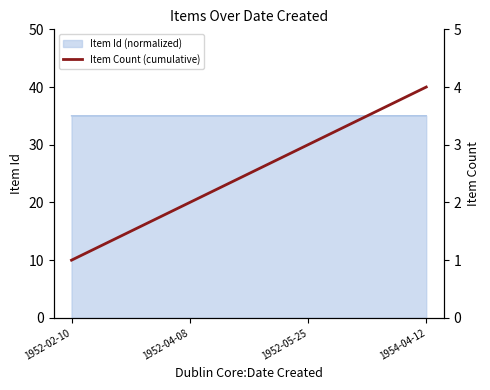

What is the label of the 2nd point from the right?

1952-05-25